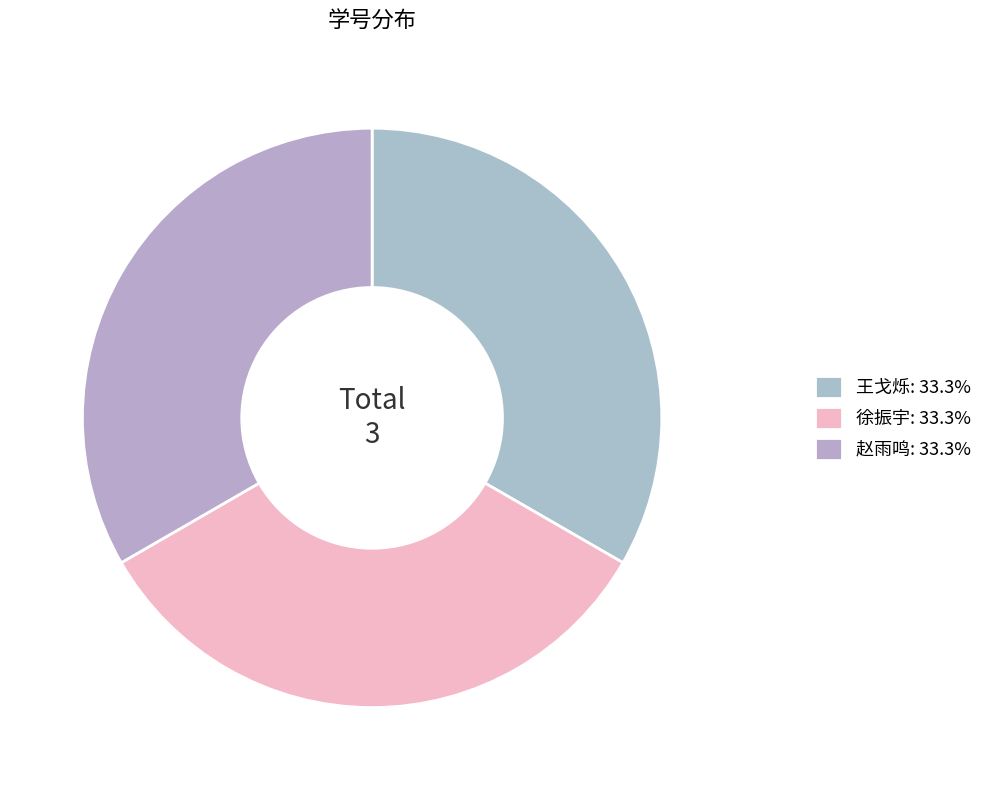

Does 赵雨鸣 account for over 50% of the chart?

No